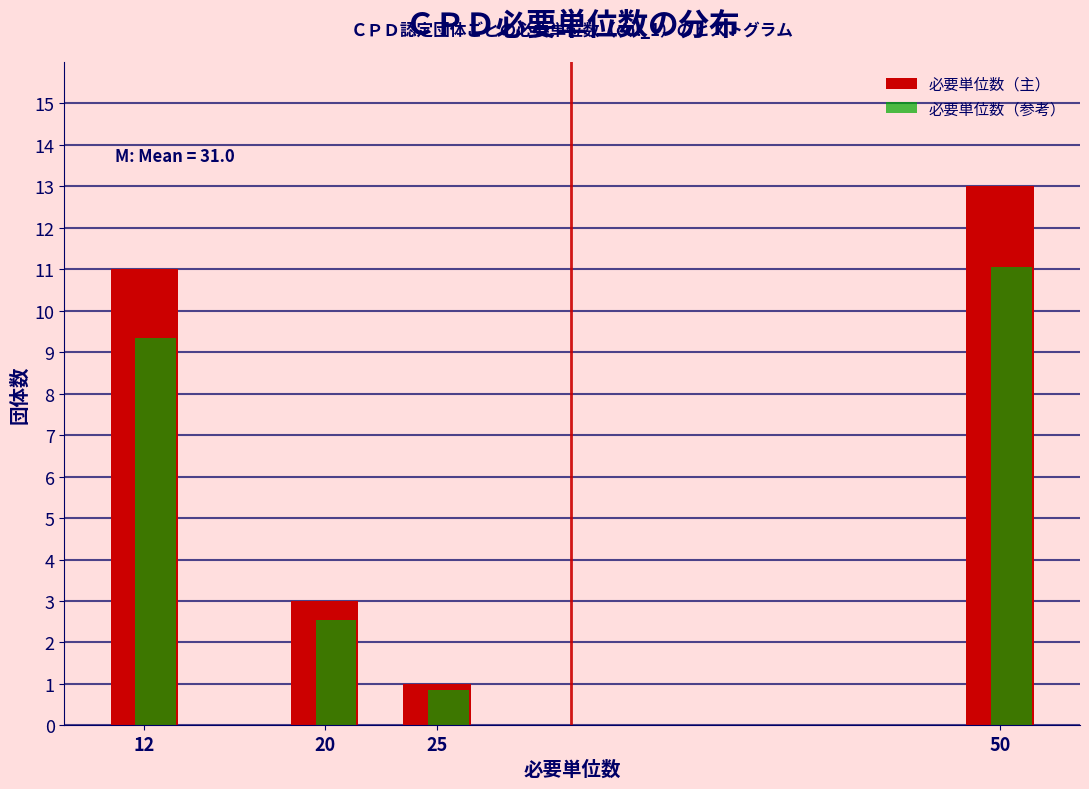

The 必要単位数（参考） series shows 2.5 at 20. True or false?

True